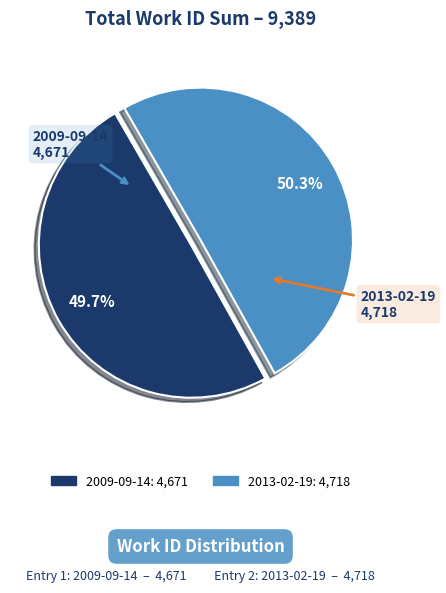

How many segments does this pie chart have?

2